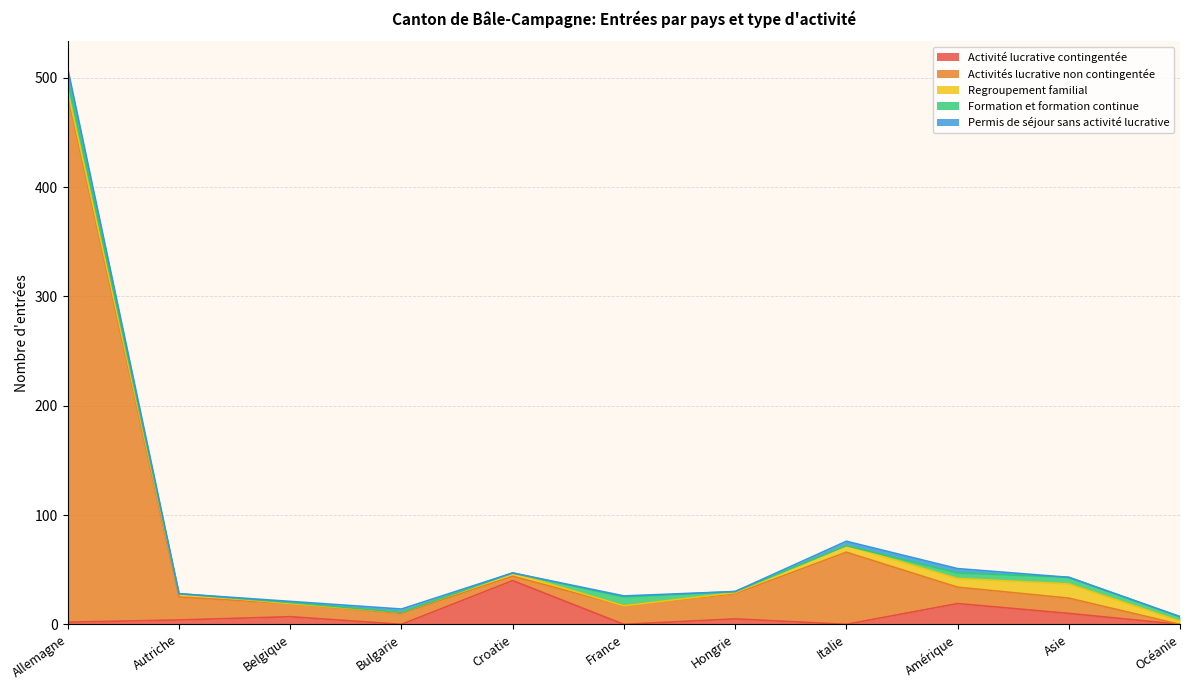

What is the total value across all series at Hongrie?

30